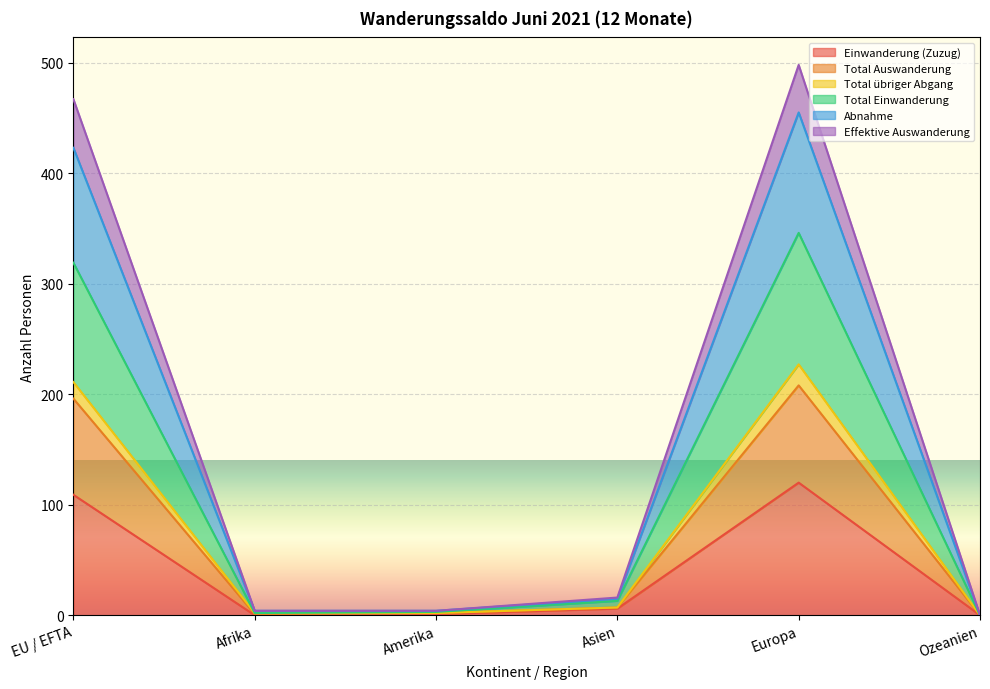

Which category has the lowest value in the Total übriger Abgang series?

Ozeanien